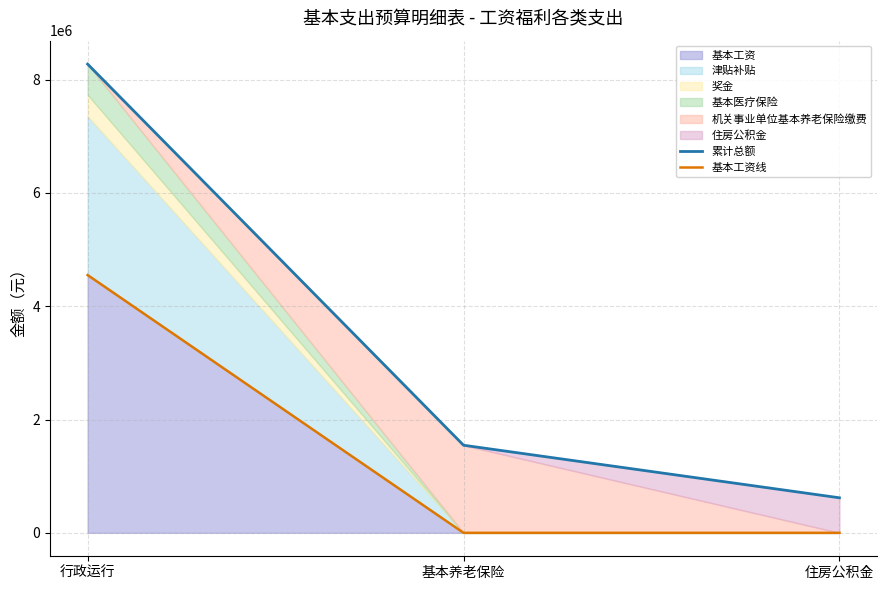

Is it true that 累计总额 equals 459351.6 at 基本养老保险?

False